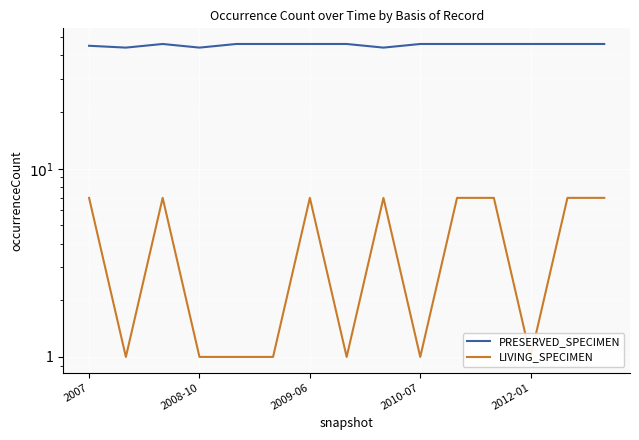

True or false: PRESERVED_SPECIMEN and LIVING_SPECIMEN cross at least once.

False